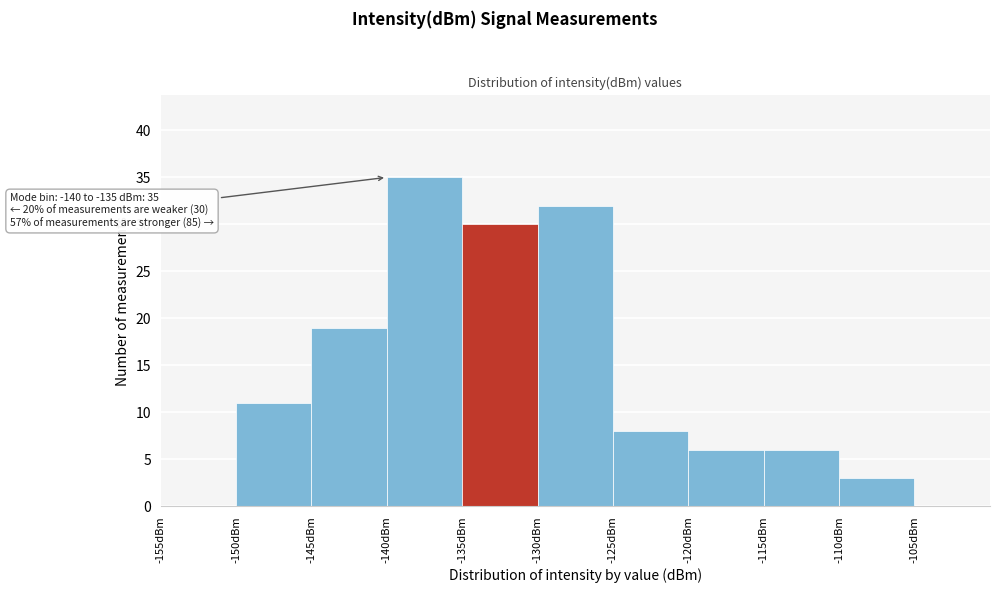

Over which range of the x-axis is the bar tallest?

-140 to -135